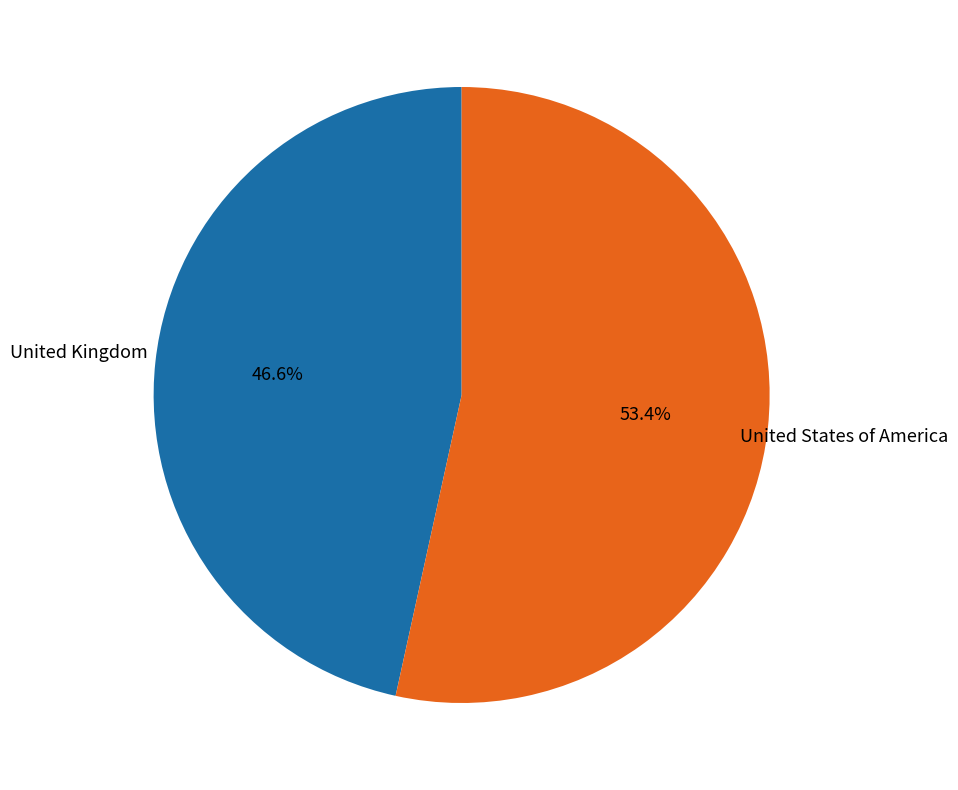

Count the number of slices in the pie.

2